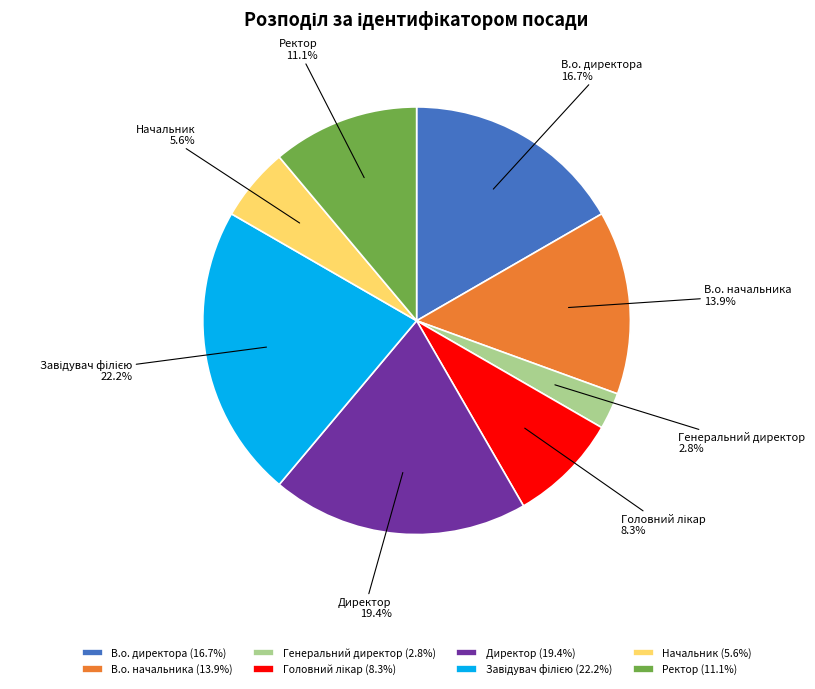

What percentage is NOT represented by Директор?

80.6%